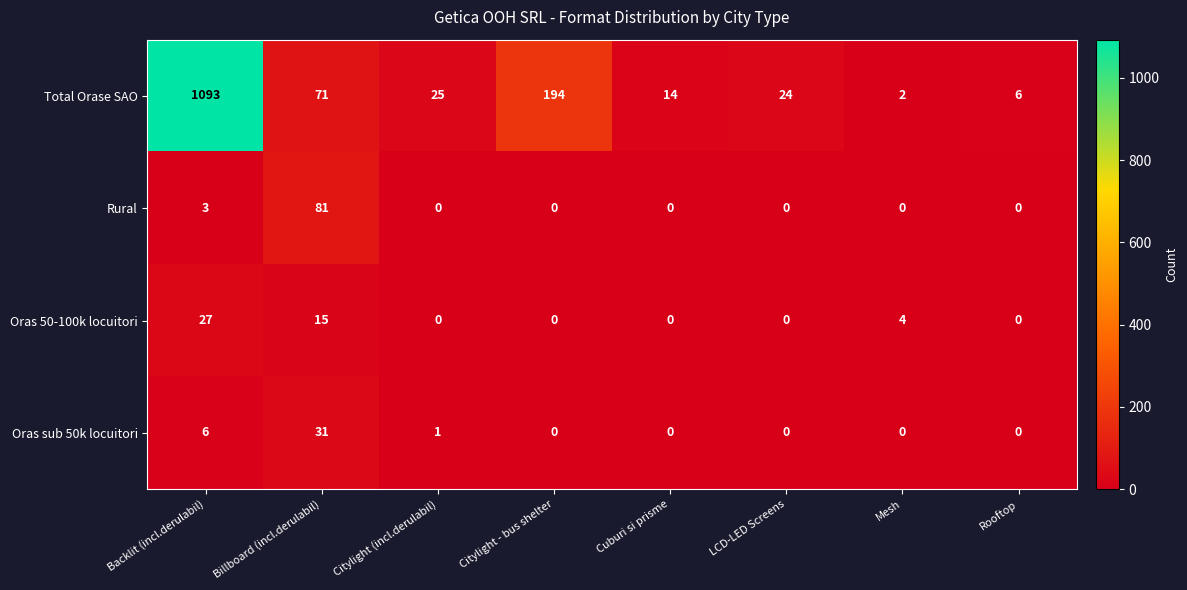

What is the difference between the maximum and minimum values in the Total Orase SAO series?

1091